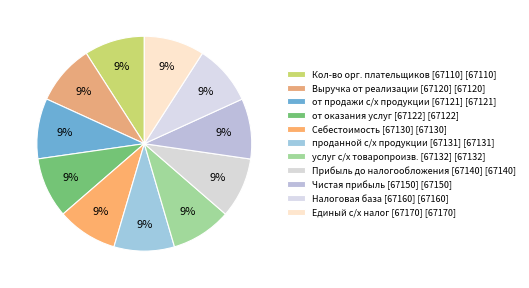

Rank the categories by value from lowest to highest.

67110, 67120, 67121, 67122, 67130, 67131, 67132, 67140, 67150, 67160, 67170